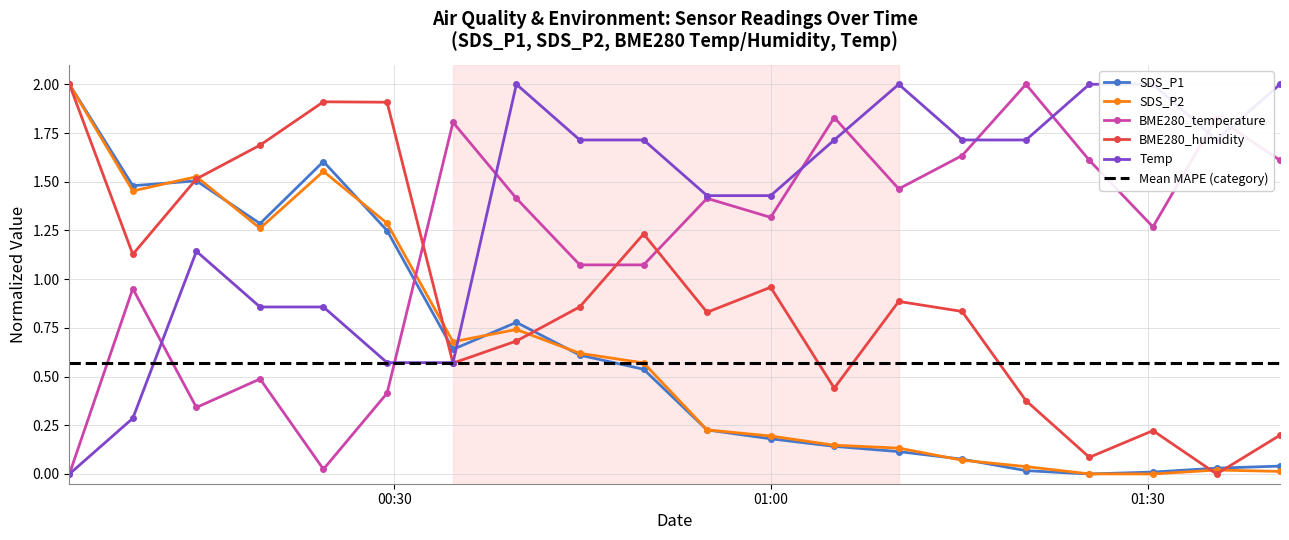

What is the average value of the BME280_temperature series?

1.2